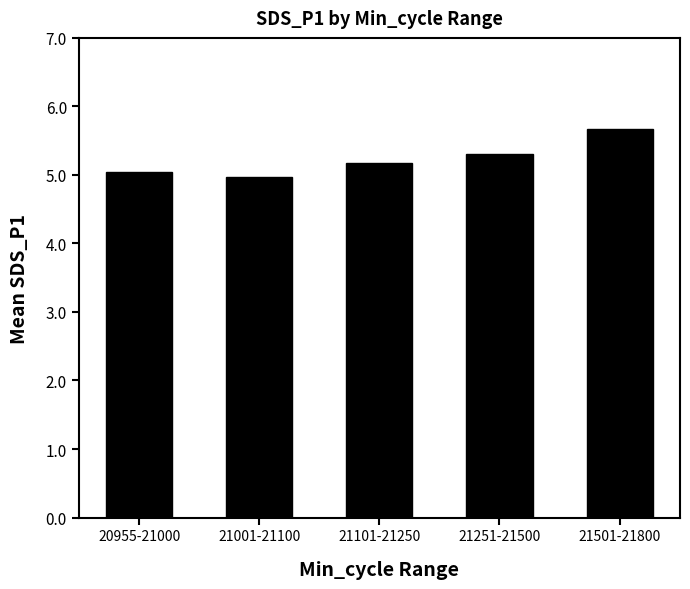

Count the number of data series in this chart.

1